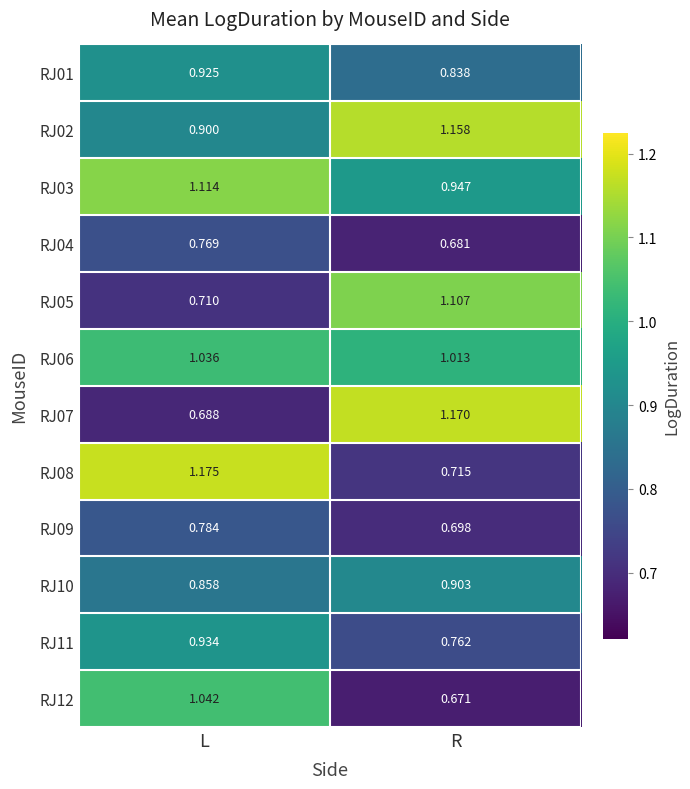

At which category is the sum across all series the highest?

L